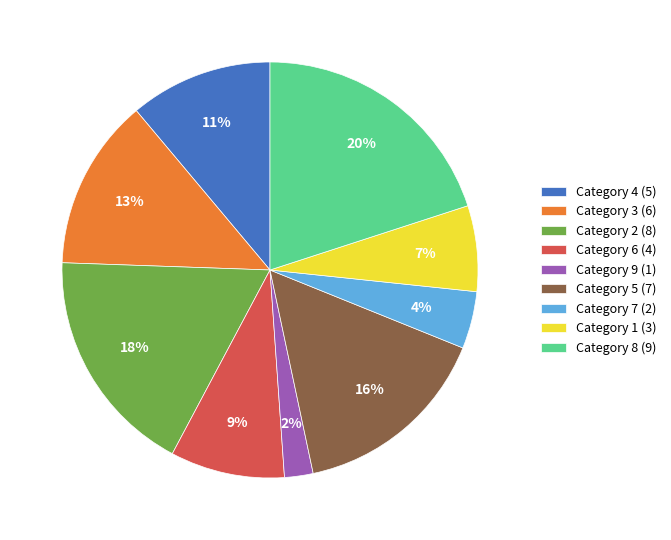

What percentage is the Category 8 (9) slice, to the nearest percent?

20%